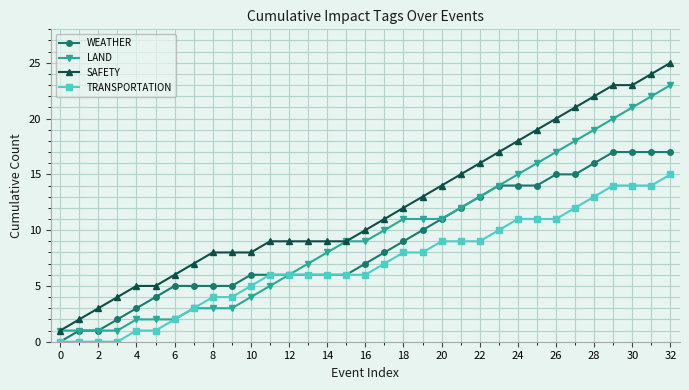

Which series has the largest total across all categories?

SAFETY